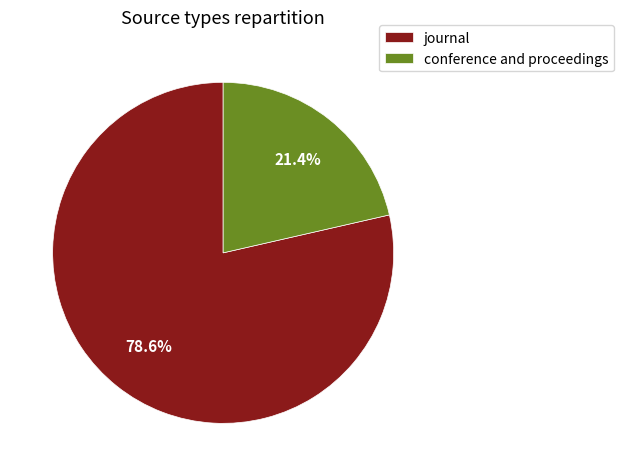

Which has a higher value, conference and proceedings or journal?

journal